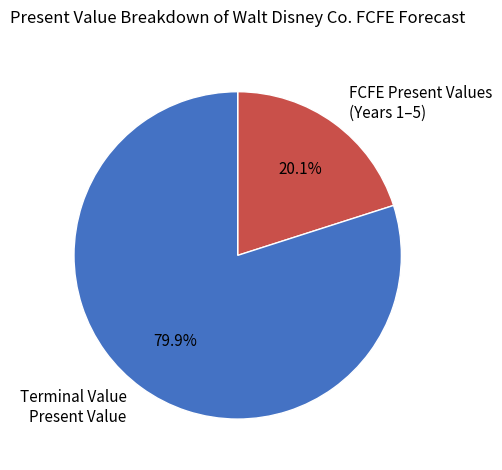

Which category accounts for the majority?

Terminal Value Present Value